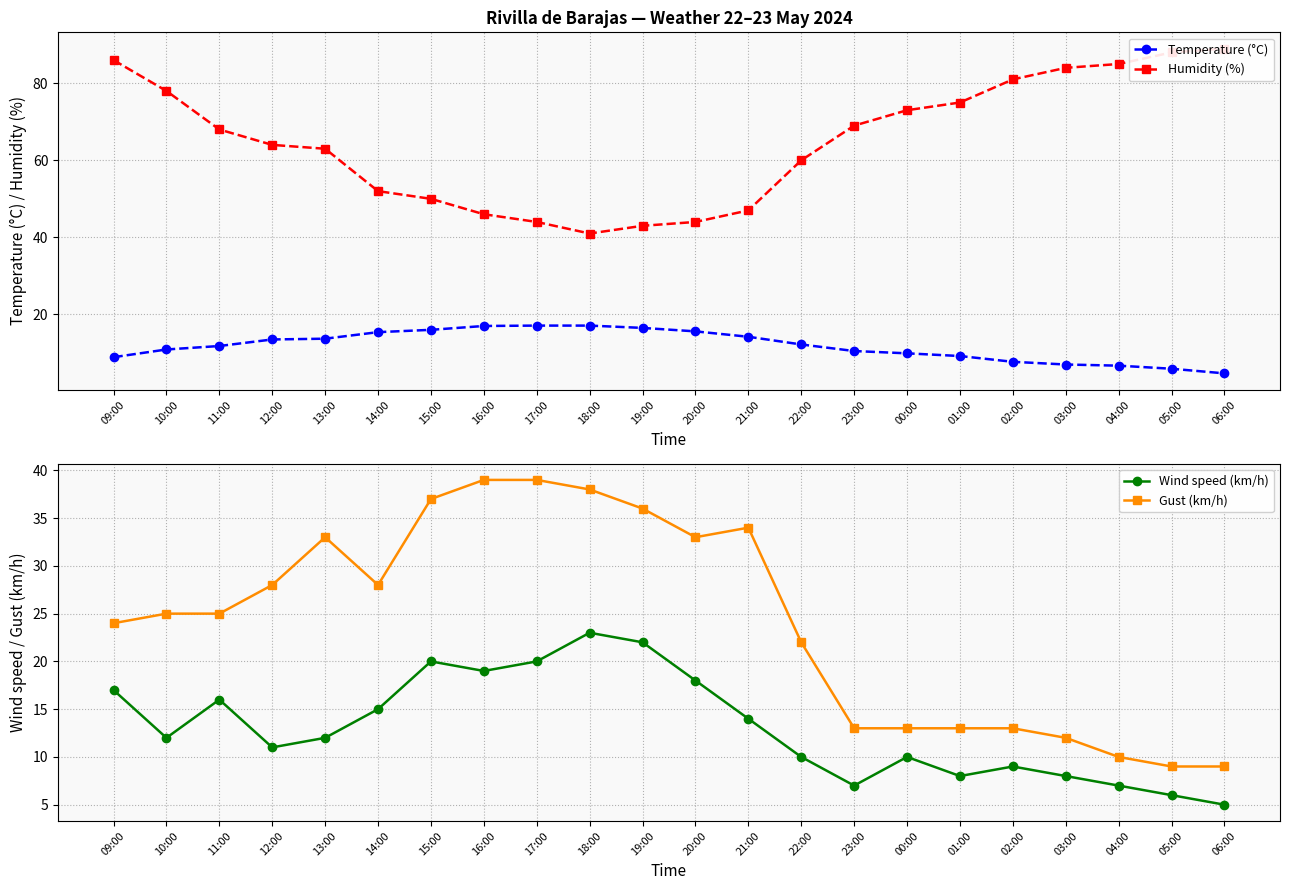

True or false: Temperature (°C) has more than 0 points higher than both neighbors.

False